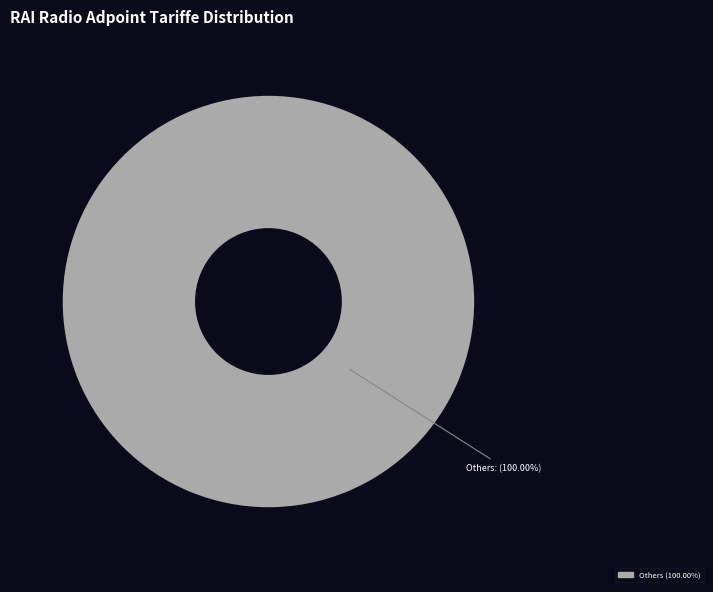

Is there any slice that represents more than half of the pie?

Yes